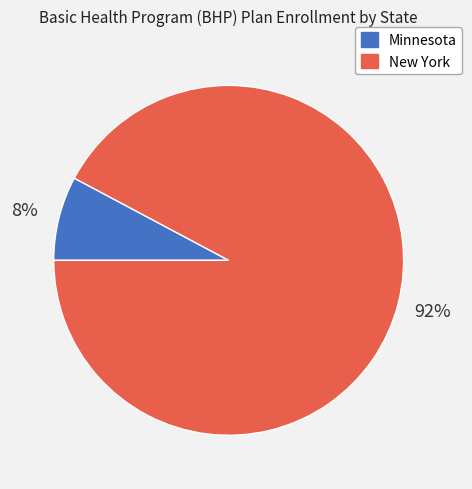

The New York slice represents 92% of the pie. True or false?

True